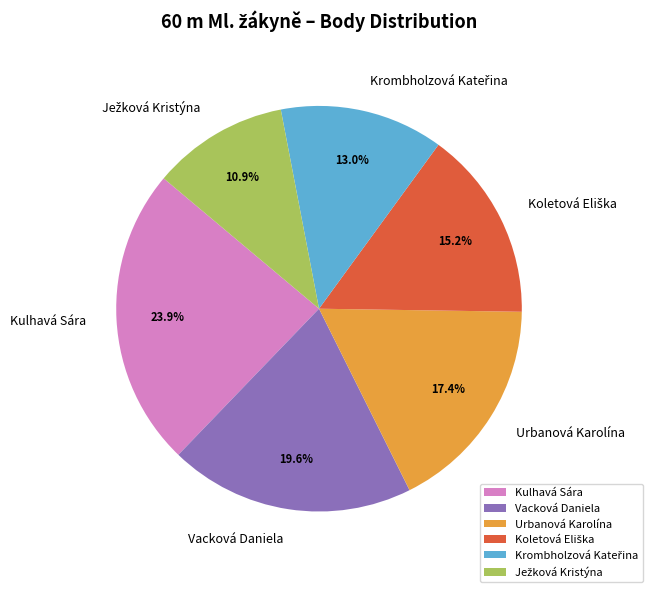

To the nearest percent, what is the difference between the largest and smallest slice percentages?

13%